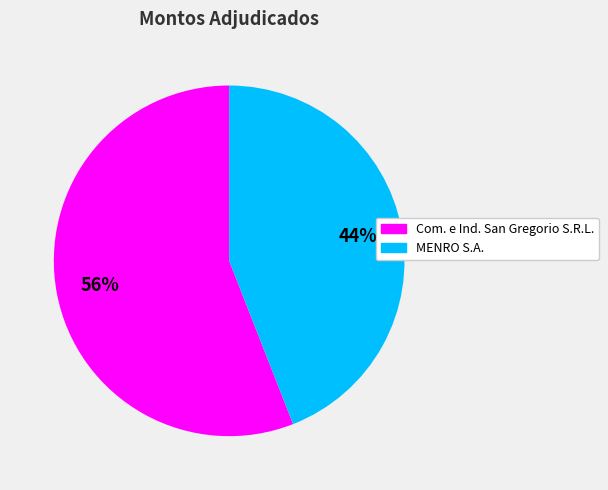

Which category has the smallest portion of the pie?

MENRO S.A.